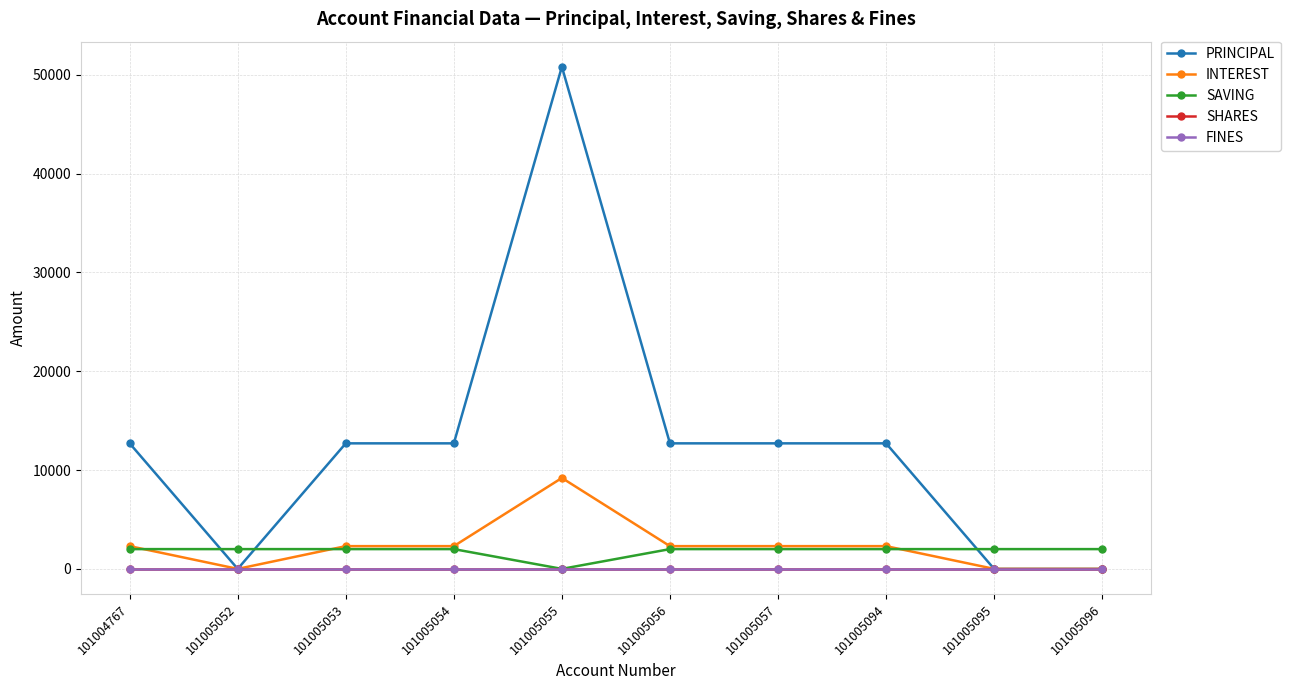

At which category does the chart reach its peak across all series?

101005055